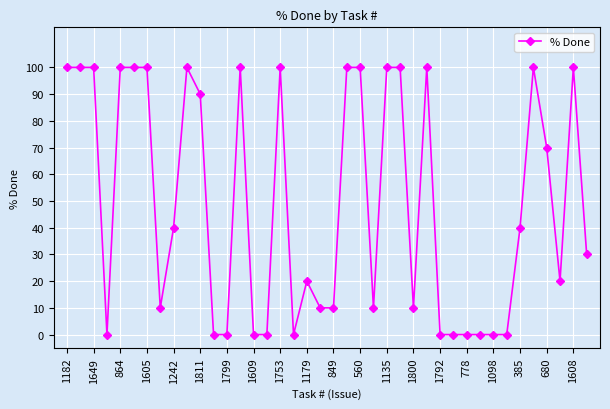

What is the difference between the maximum and second lowest values?

100